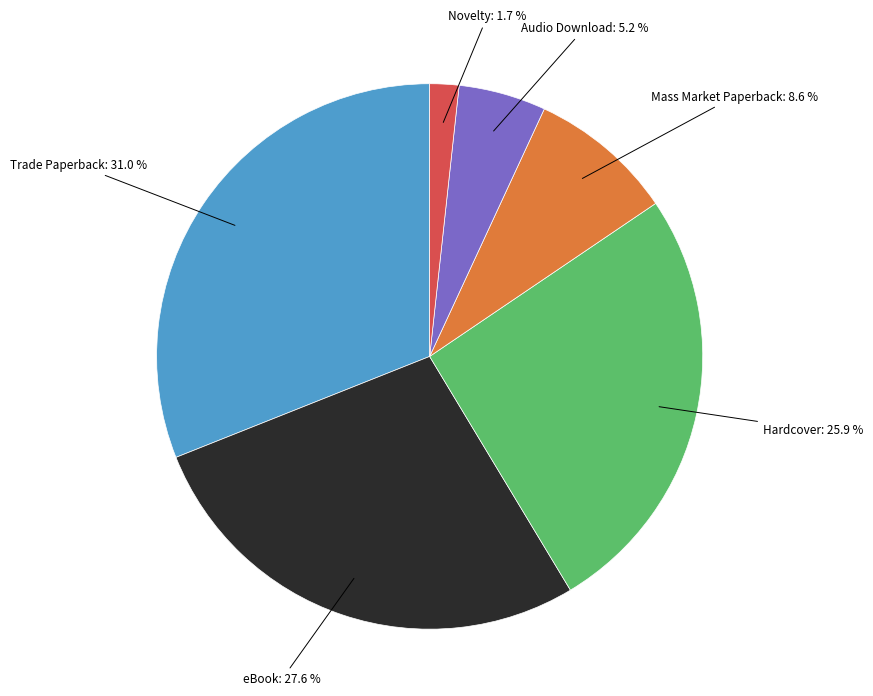

What is the ratio of the value at Mass Market Paperback to the value at Trade Paperback?

0.3